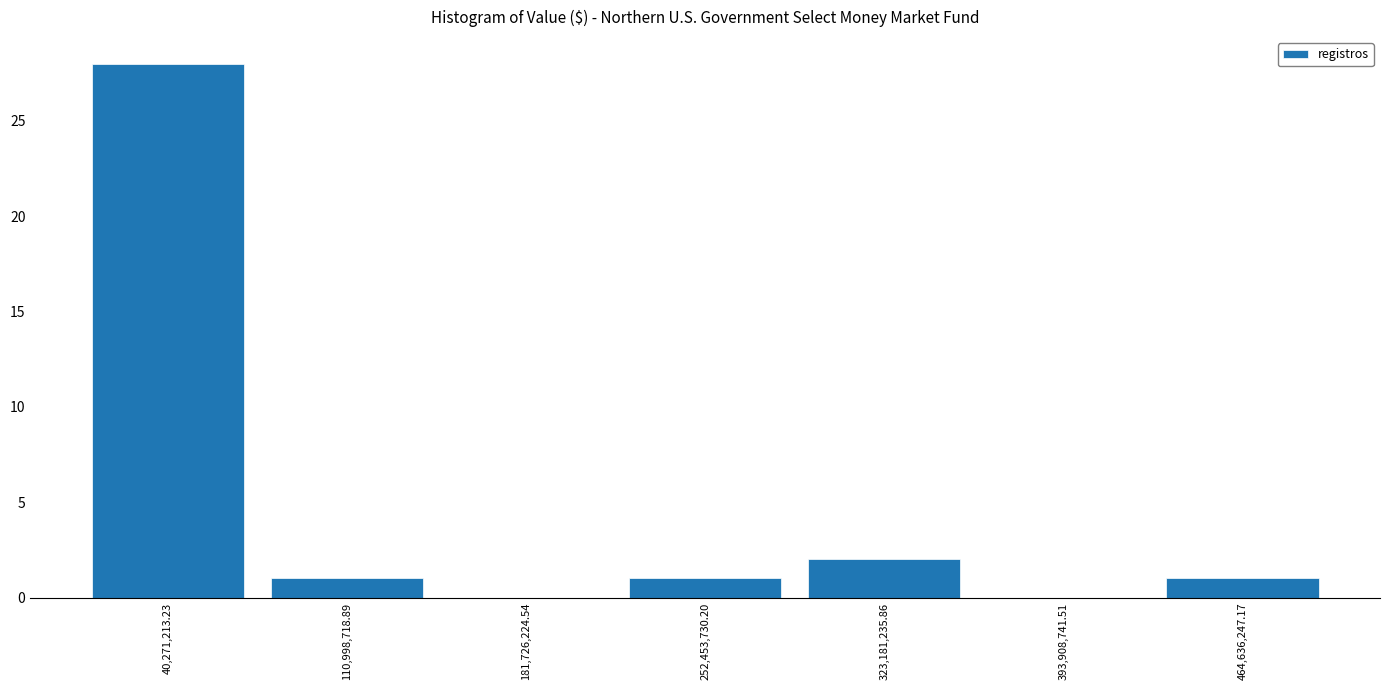

Reading left to right, transcribe this chart: for each bar, give the range it covers on the x-axis and its height. Neither the bar edges nor the heights are printed on the chart, so give them approximately, as read against the axes.

0 to 80000000: 28
80000000 to 150000000: 1
150000000 to 220000000: 0
220000000 to 290000000: 1
290000000 to 360000000: 2
360000000 to 430000000: 0
430000000 to 500000000: 1